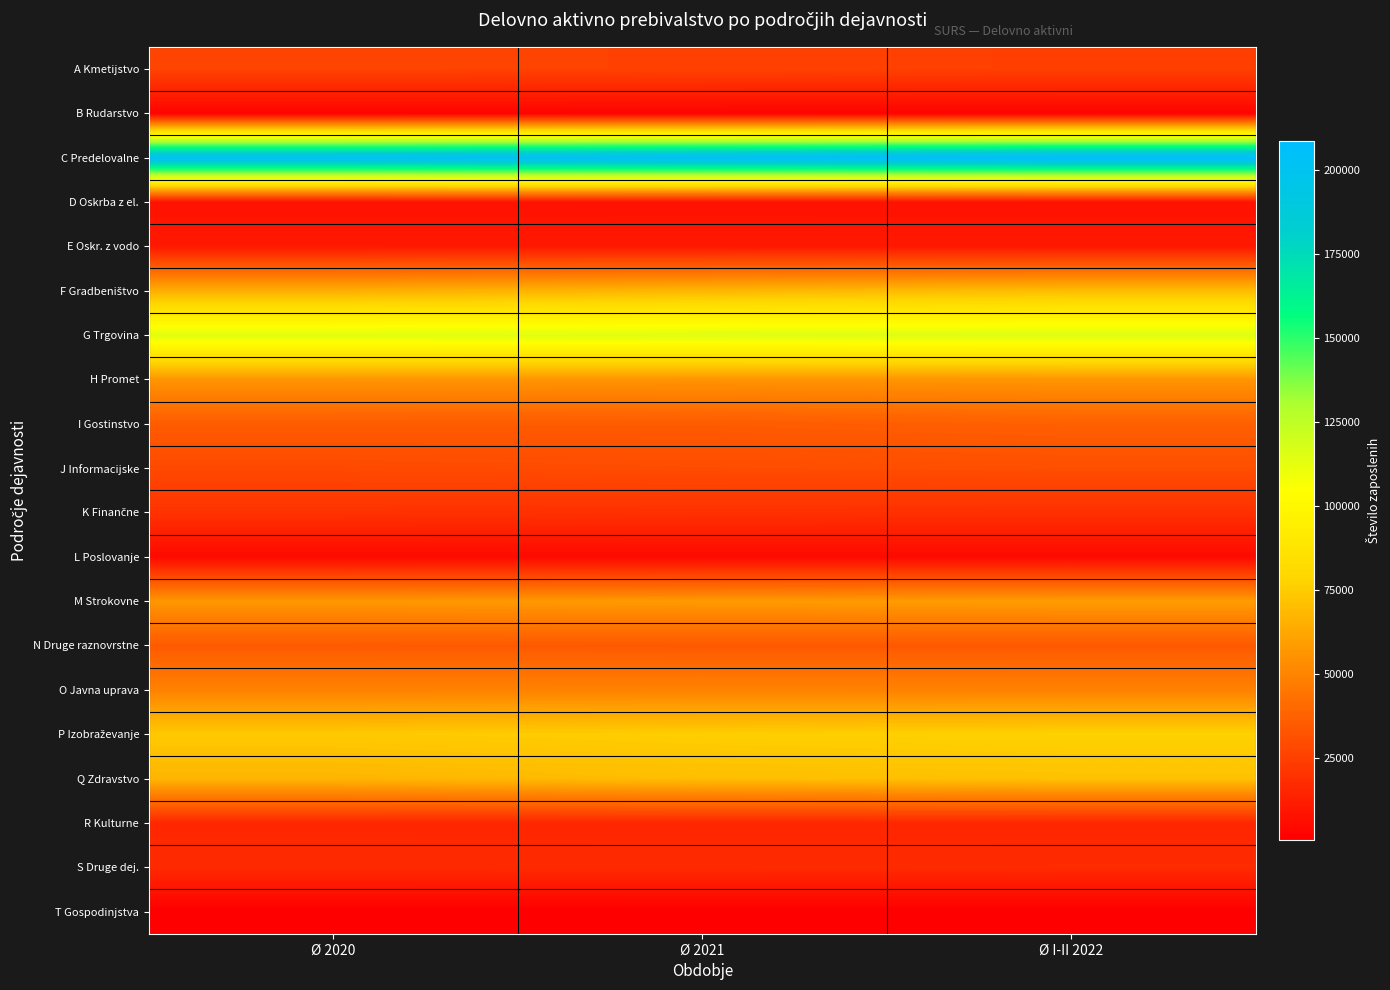

At which category does the chart reach its minimum across all series?

Ø I-II 2022